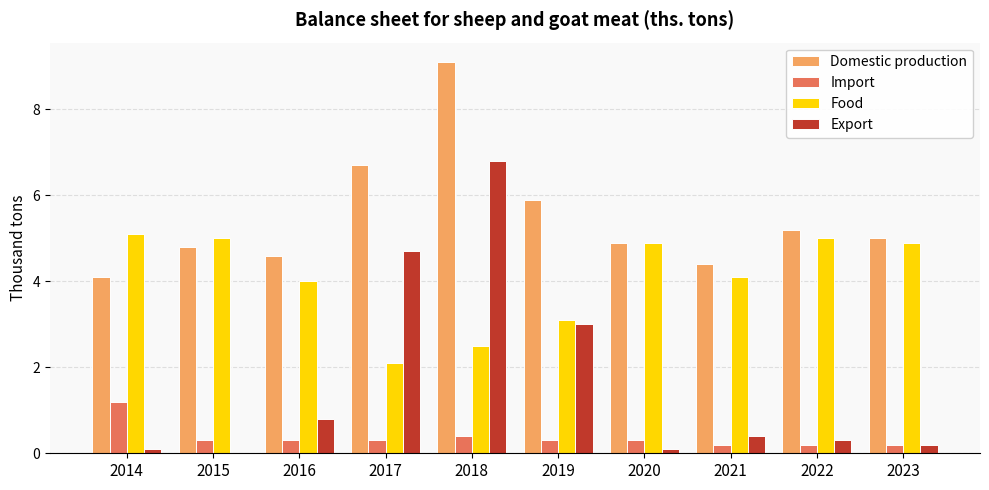

Reading right to left, what are all the values shown in this chart?

Domestic production: 5.0	5.2	4.4	4.9	5.9	9.1	6.7	4.6	4.8	4.1
Import: 0.2	0.2	0.2	0.3	0.3	0.4	0.3	0.3	0.3	1.2
Food: 4.9	5.0	4.1	4.9	3.1	2.5	2.1	4.0	5.0	5.1
Export: 0.2	0.3	0.4	0.1	3.0	6.8	4.7	0.8	0.0	0.1